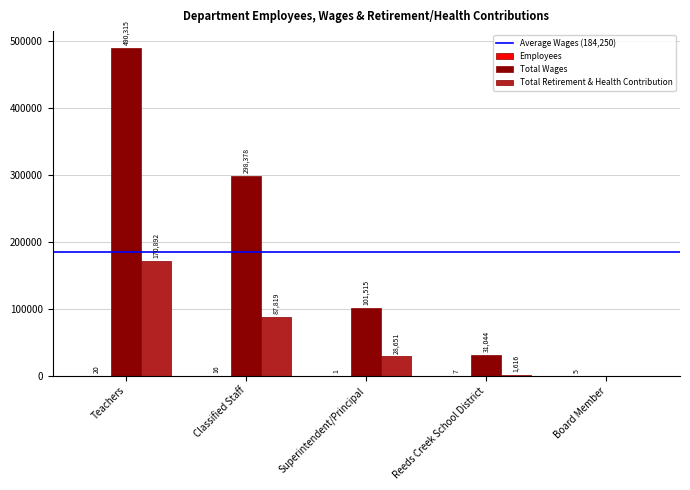

At which category is the sum across all series the highest?

Teachers